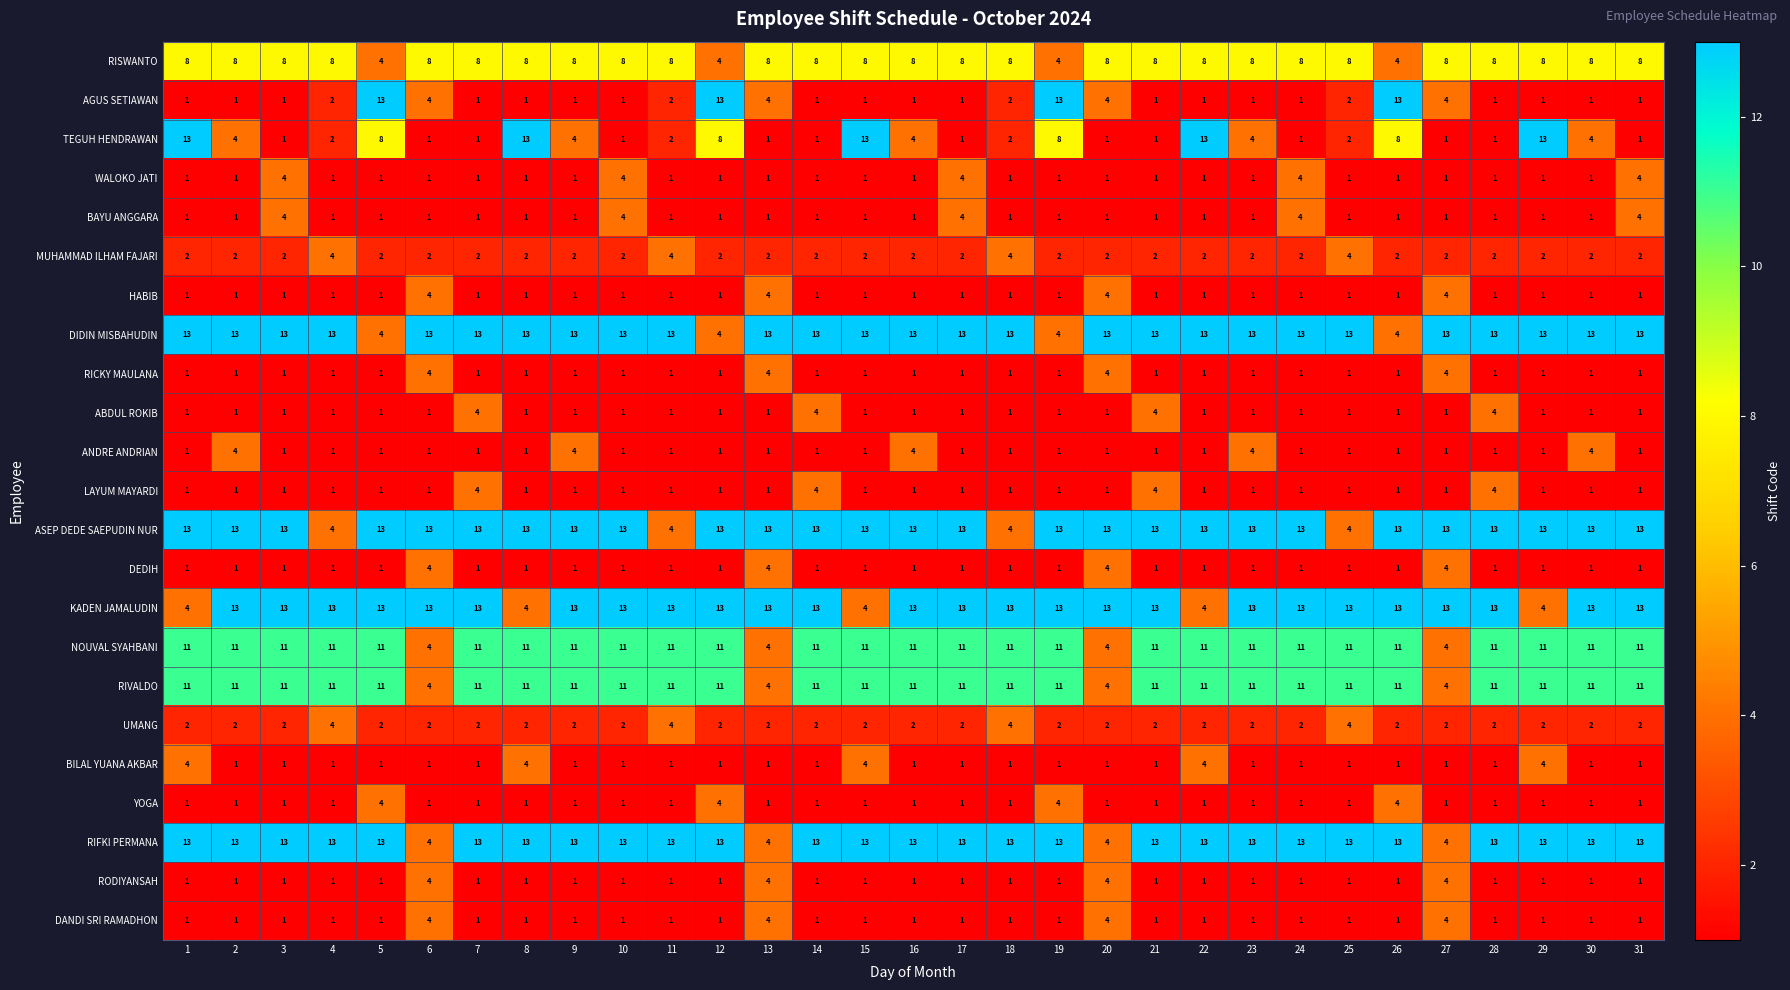

At how many categories does at least one series exceed 7?

31